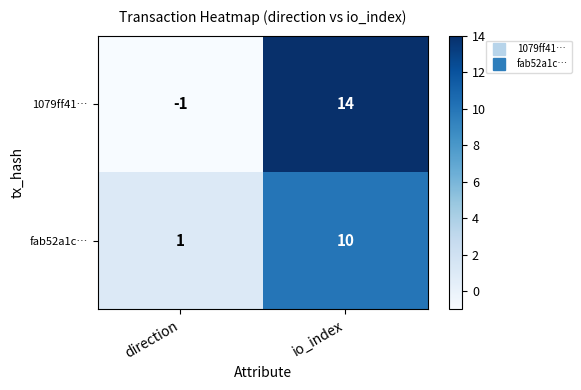

Rank the series by their maximum value, from highest to lowest.

1079ff41…, fab52a1c…